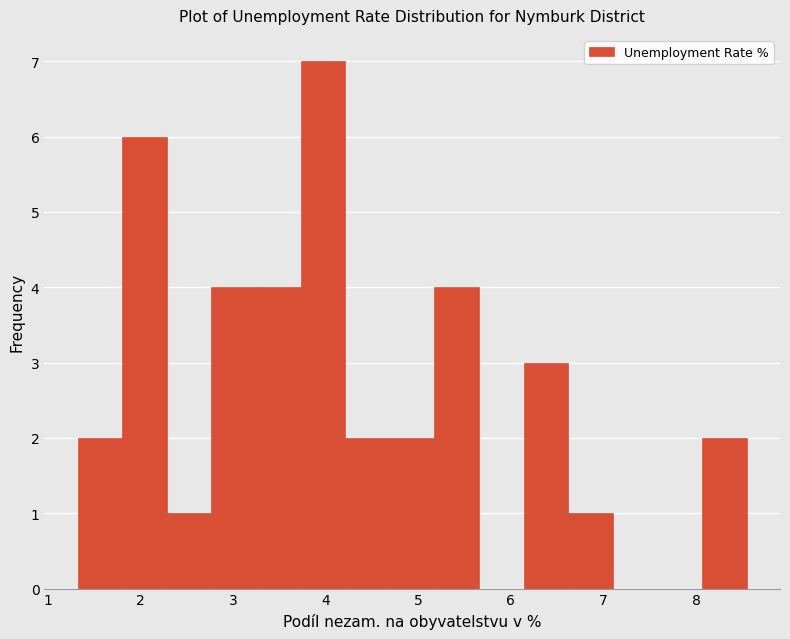

Which range on the x-axis has the tallest bar?

3.7 to 4.2